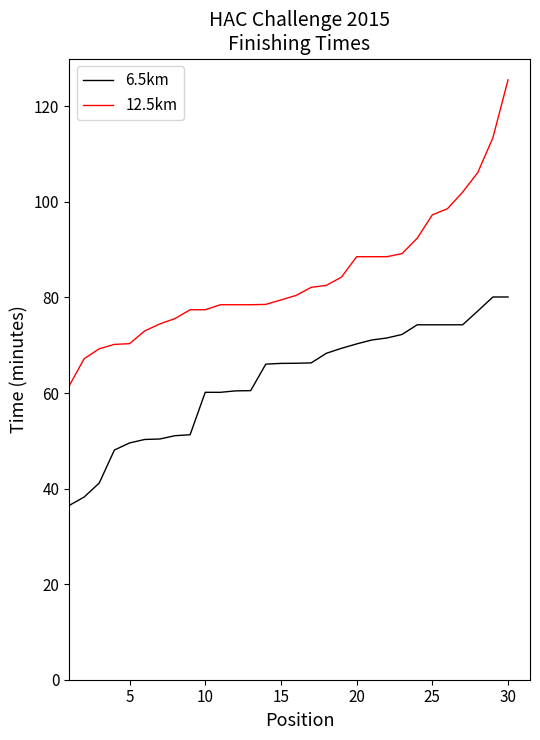

What is the minimum value for 6.5km?

36.5